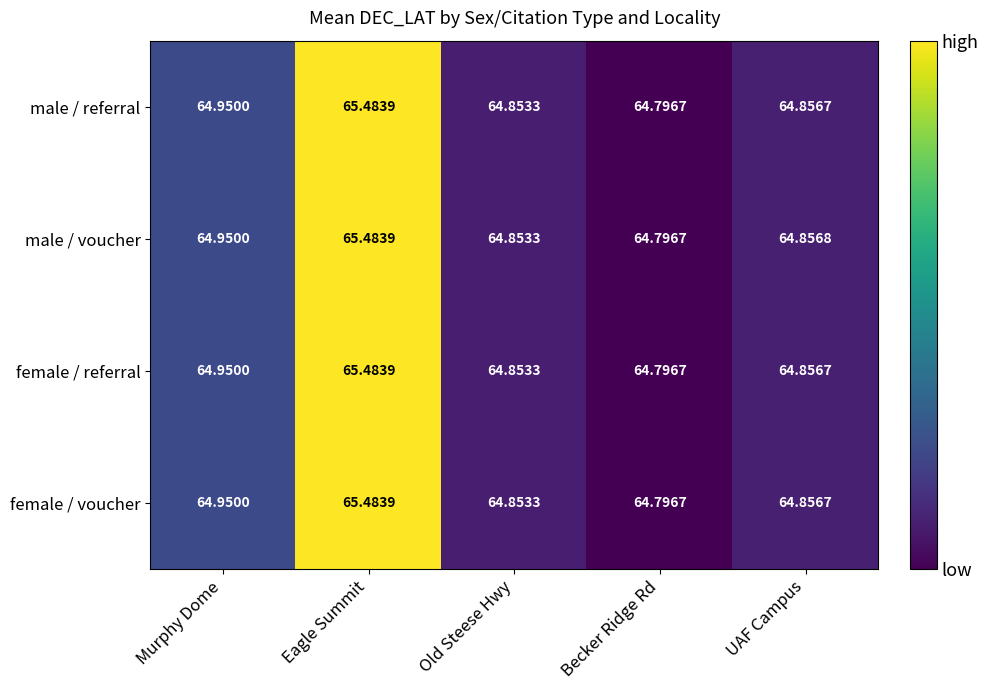

Which series changed the most between Old Steese Hwy and UAF Campus?

male / voucher